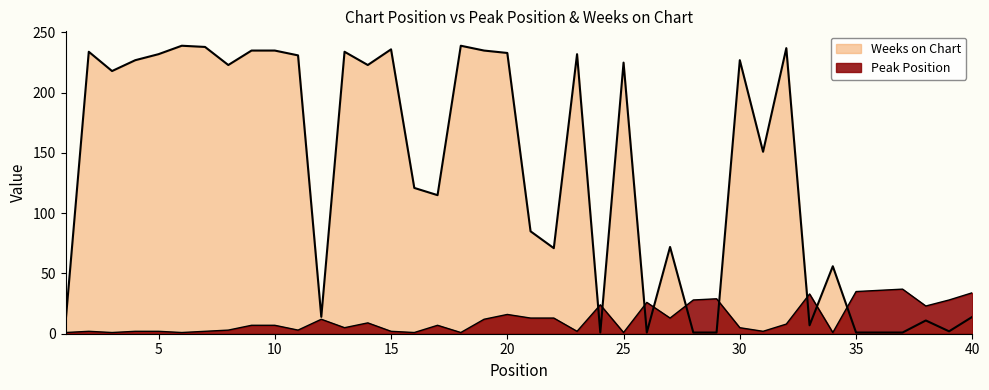

Which series ends up on top after the final intersection of Weeks on Chart and Peak Position?

Peak Position